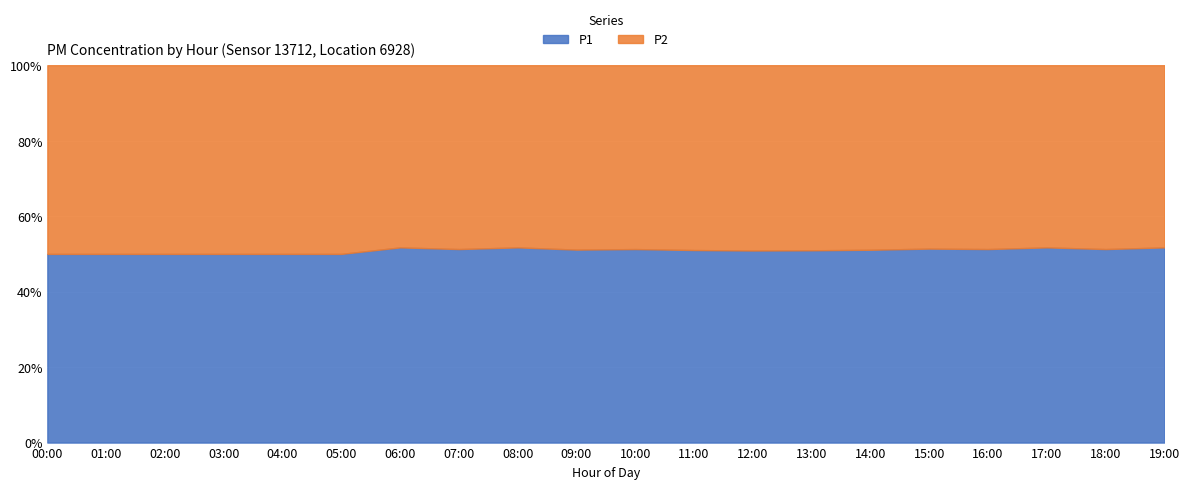

What is the total value across all series at 18:00?

100.0